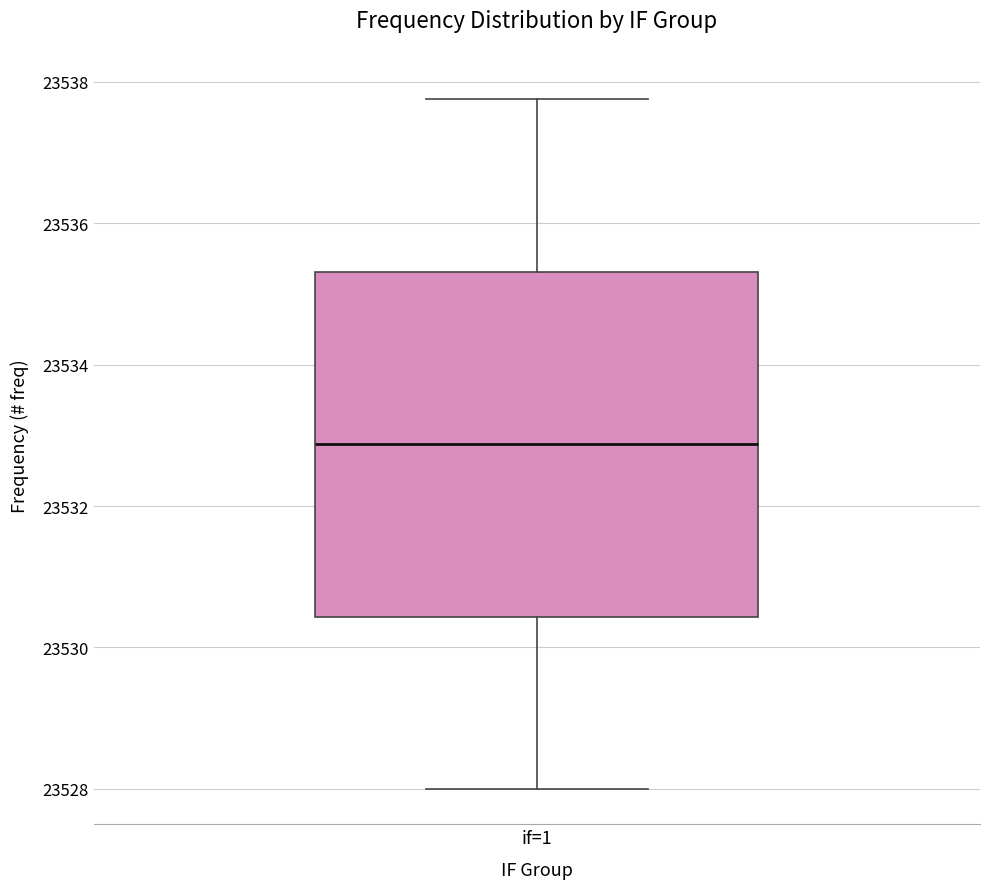

Read this box plot against the y-axis: the position of the median line, the range covered by the box, and the ends of both whiskers. The values are not printed on the chart, so give them approximately, as read against the axis.

median 23532.8, box 23530.4 to 23535.4, whiskers 23528.0 to 23537.8